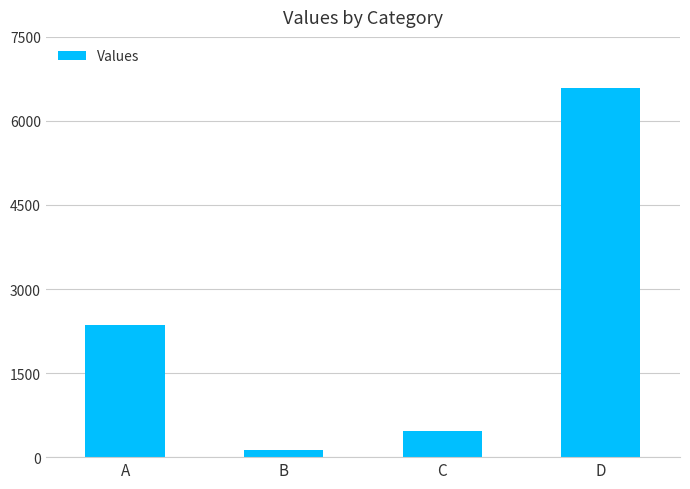

What is the change in value from A to B?

-2219.0